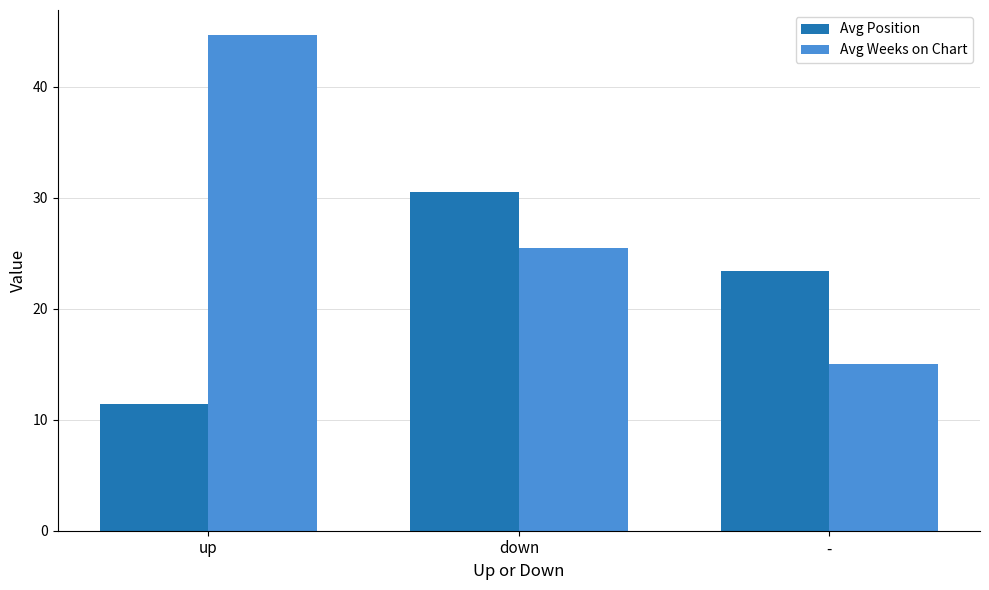

Read the Avg Weeks on Chart value at -.

15.0